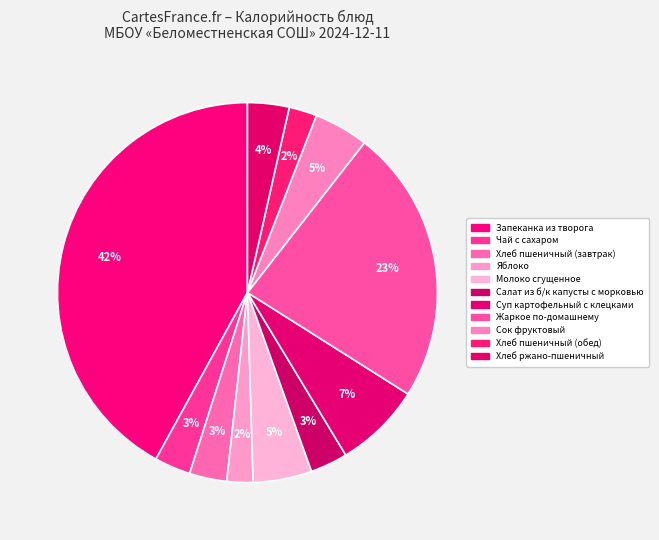

What is the change in value from Жаркое по-домашнему to Хлеб пшеничный (обед)?

-417